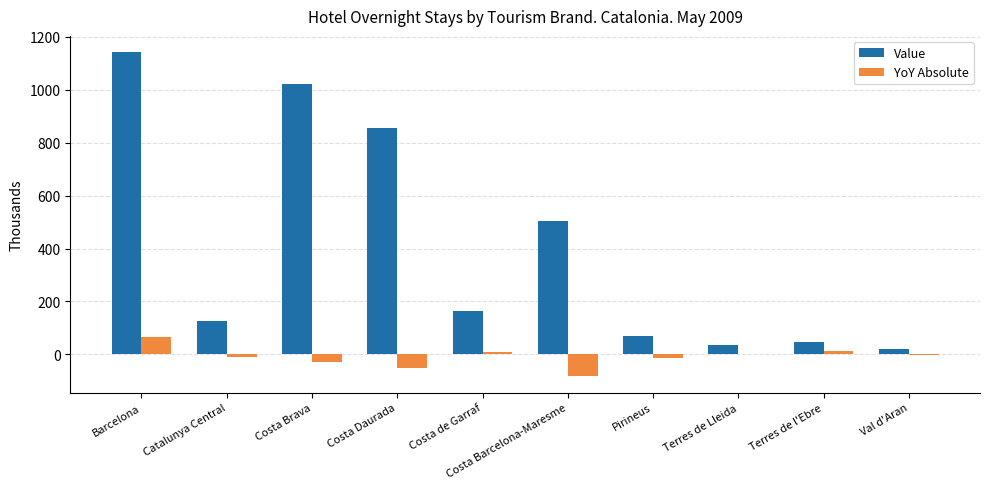

The Value series shows 1142.6 at Barcelona. True or false?

True